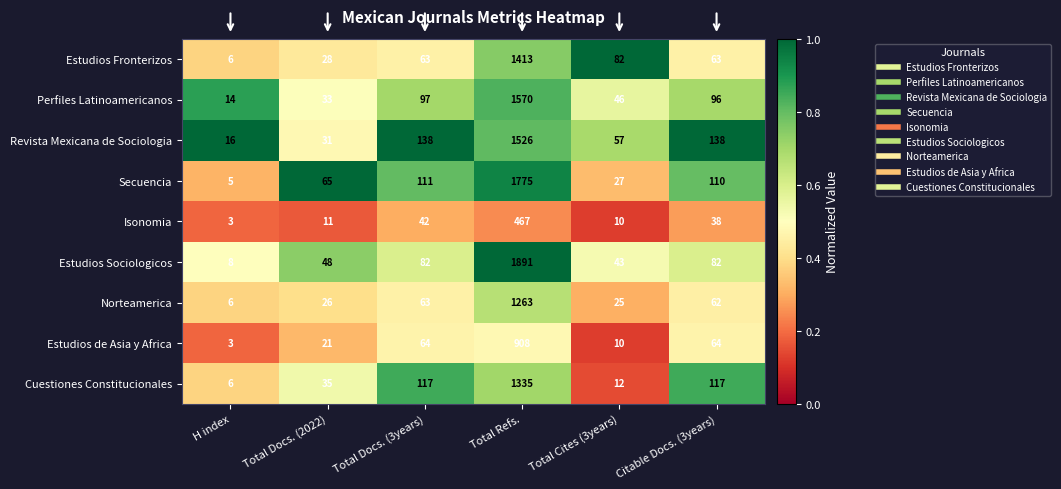

What is the smallest value displayed?

3